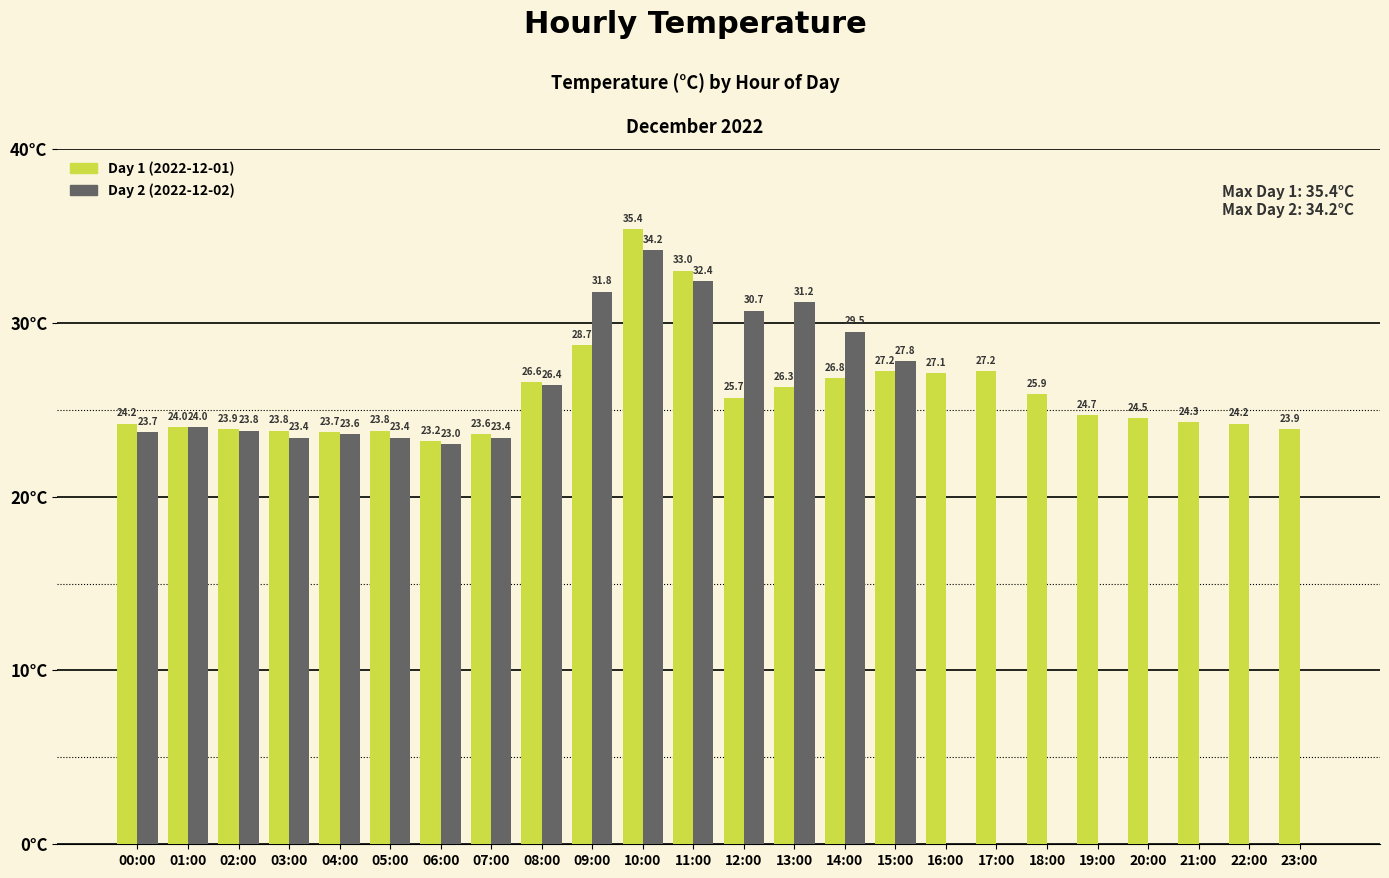

Which category has the highest value across all series?

10:00